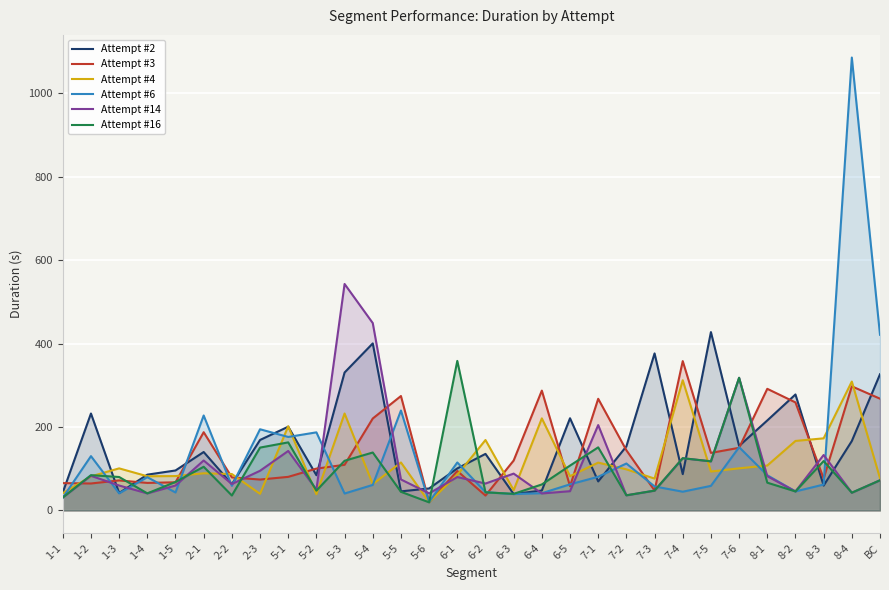

Does the chart display data point markers on the line(s)?

No